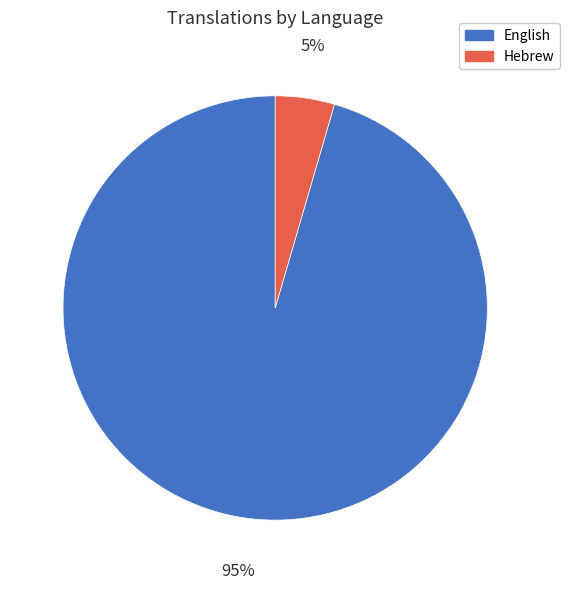

Which slice represents more than half of the pie?

English